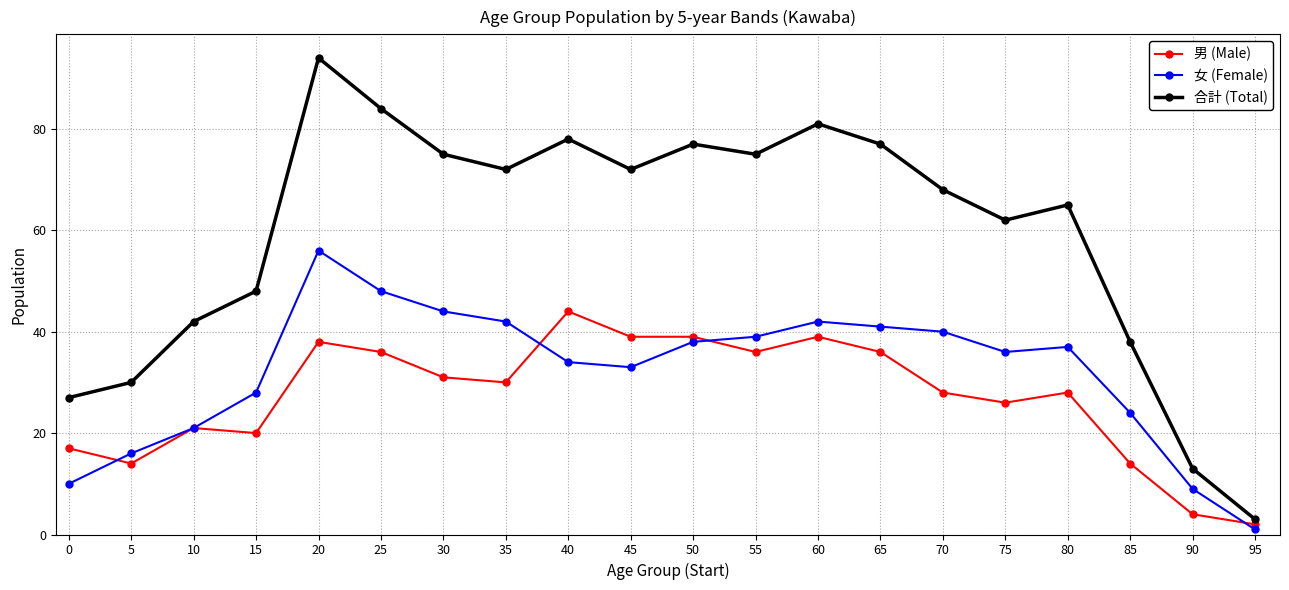

Between 45 and 65, which series saw the biggest shift?

女 (Female)